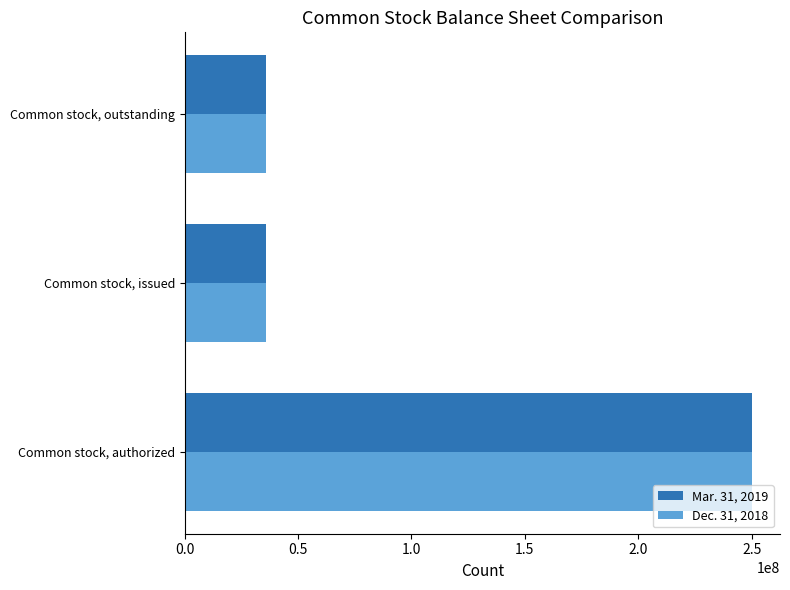

What is the total value across all series at Common stock, outstanding?

71568994